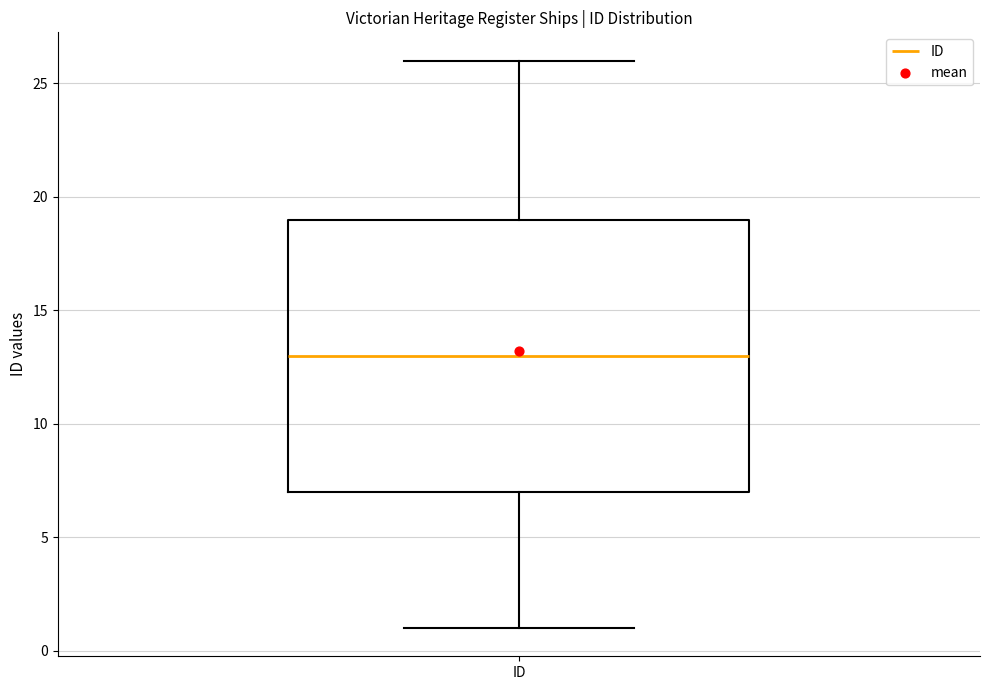

Where does the lower whisker of the box for ID end on the y-axis? The values are not printed on the chart, so give them approximately, as read against the axis.

1